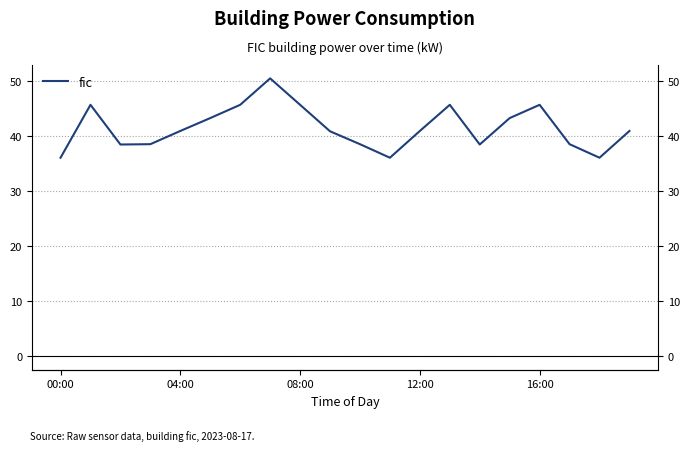

Rank the categories by value from lowest to highest.

00:00, 11, 18, 08:00, 14, 12:00, 10, 17, 9, 16:00, 12, 19, 5, 15, 04:00, 6, 8, 13, 16, 7